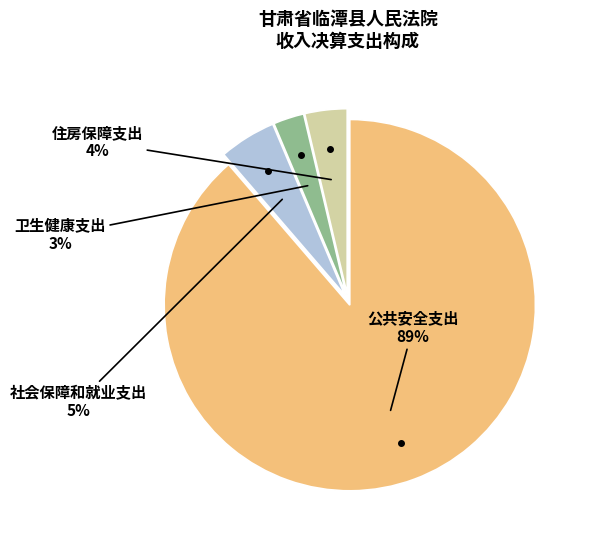

How many segments does this pie chart have?

4